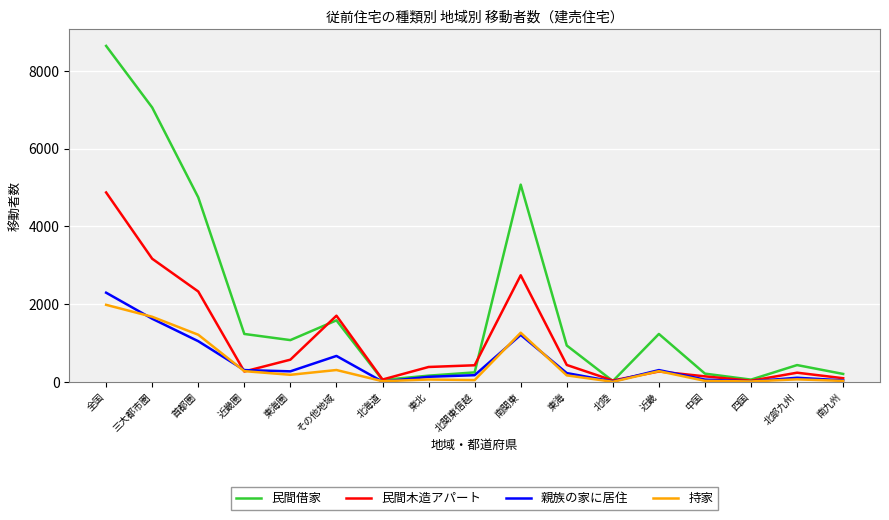

Which category has the highest value across all series?

全国